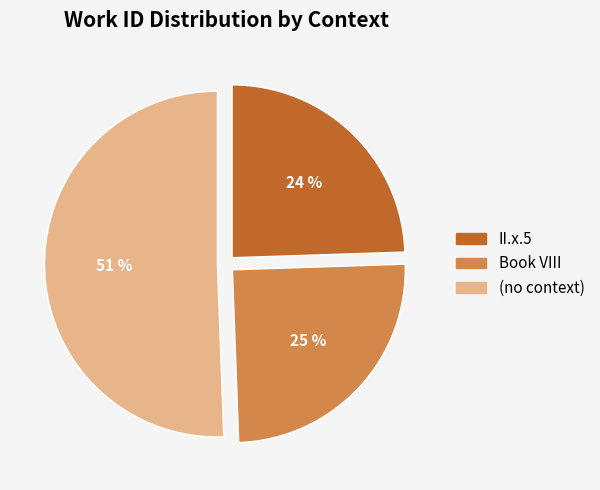

Does any single category account for the majority?

Yes